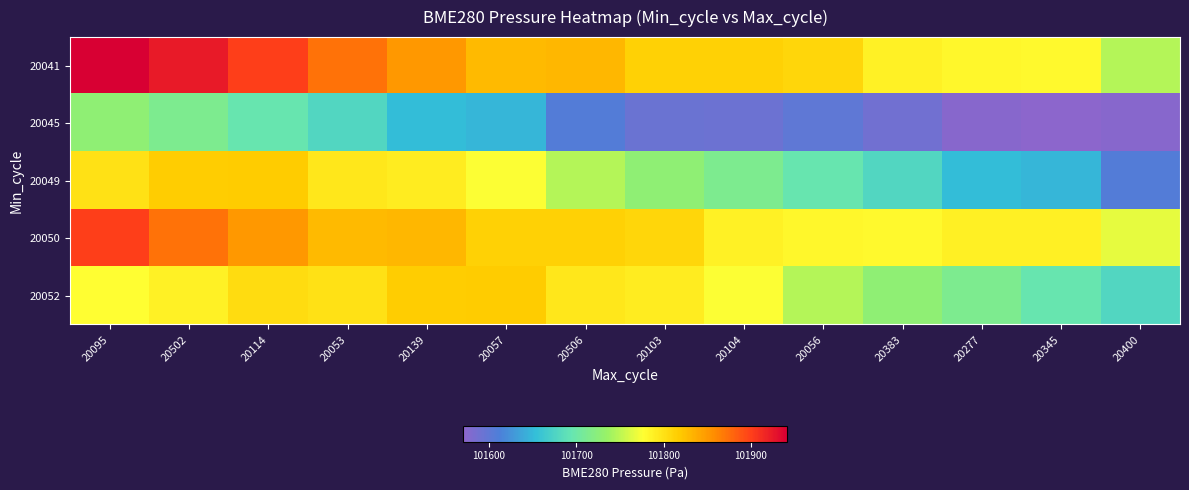

Between 20383 and 20277, which series saw the biggest shift?

20049